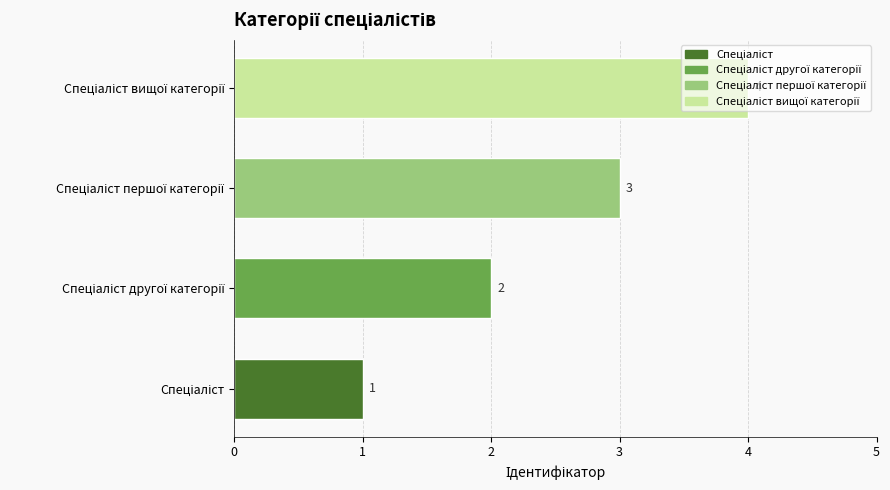

What is the difference between the maximum and minimum values?

3